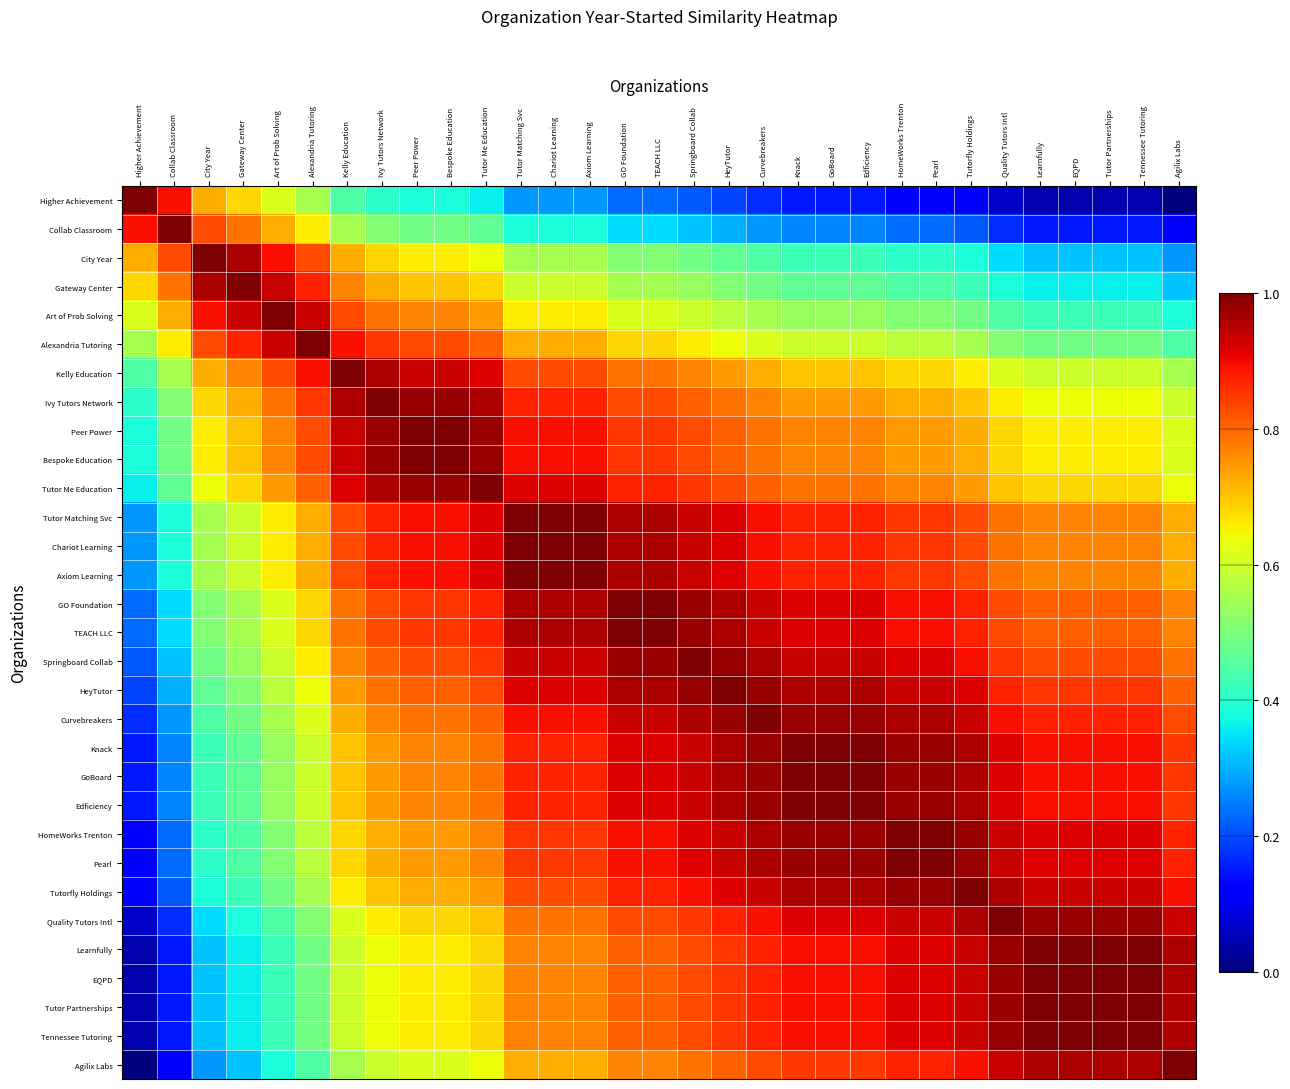

Which has a higher value, Learnfully or Knack?

Knack